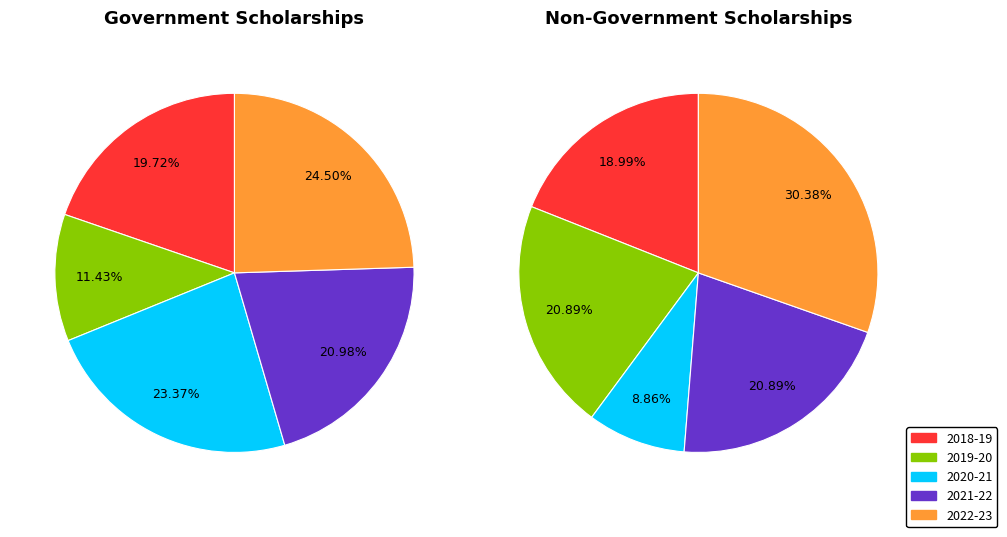

Does 2022-23 account for over 50% of the chart?

No